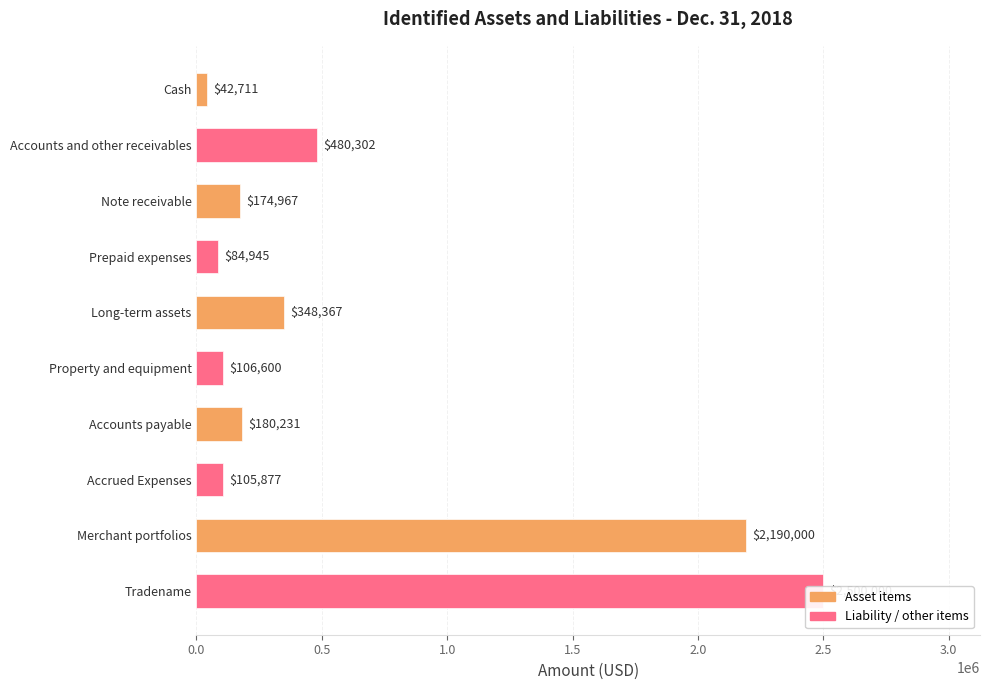

True or false: the data shows 480302 at Accounts and other receivables.

True